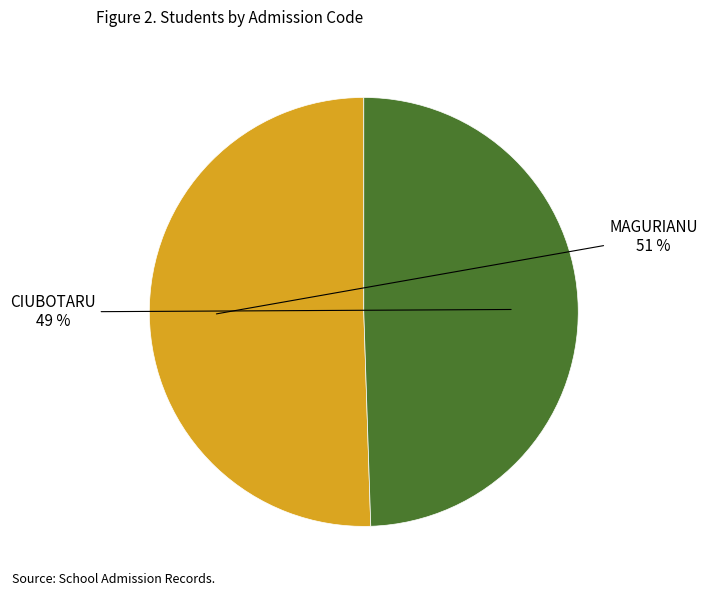

To the nearest percent, what is the average slice percentage?

50%